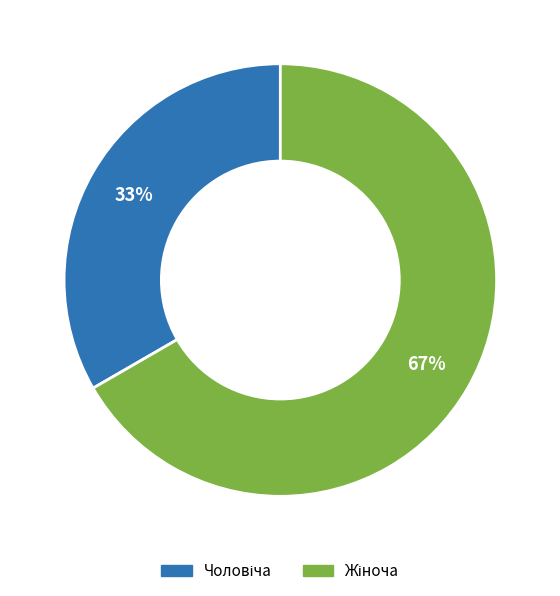

To the nearest percent, what is the average slice percentage?

50%